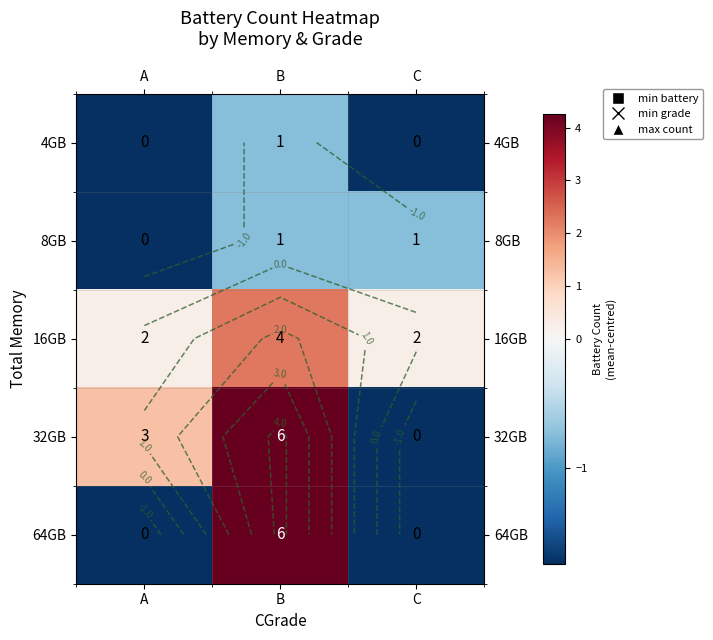

How many data points does each series have?

3